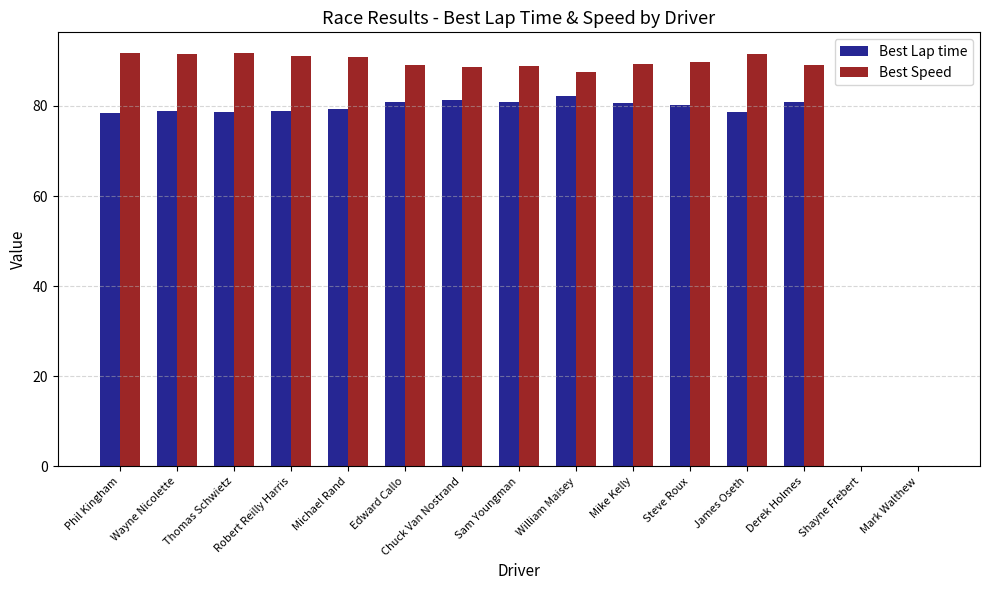

Are the bars horizontal?

No